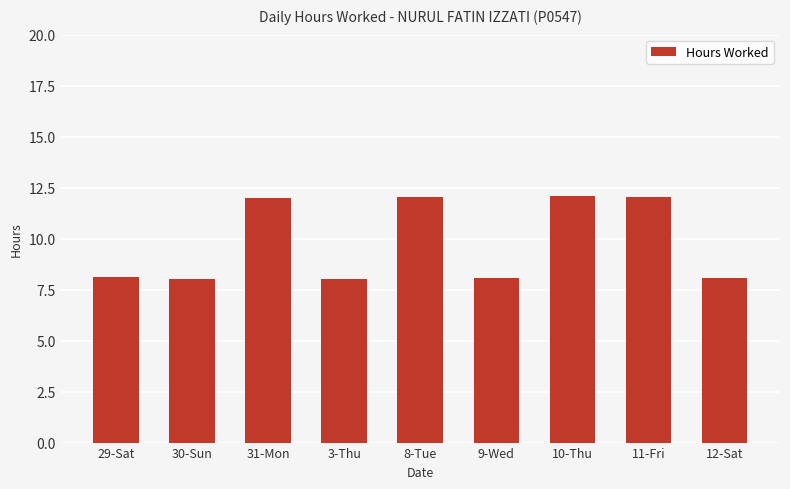

What is the difference between the second highest and minimum values?

4.0